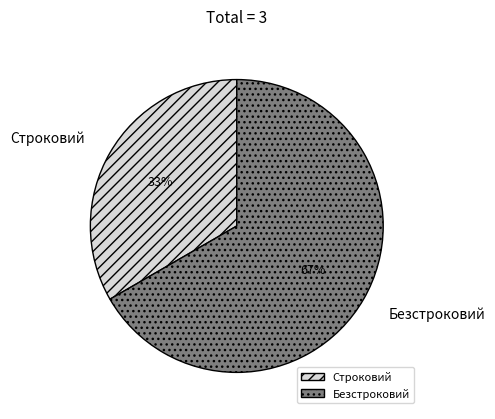

Which has a higher value, Безстроковий or Строковий?

Безстроковий